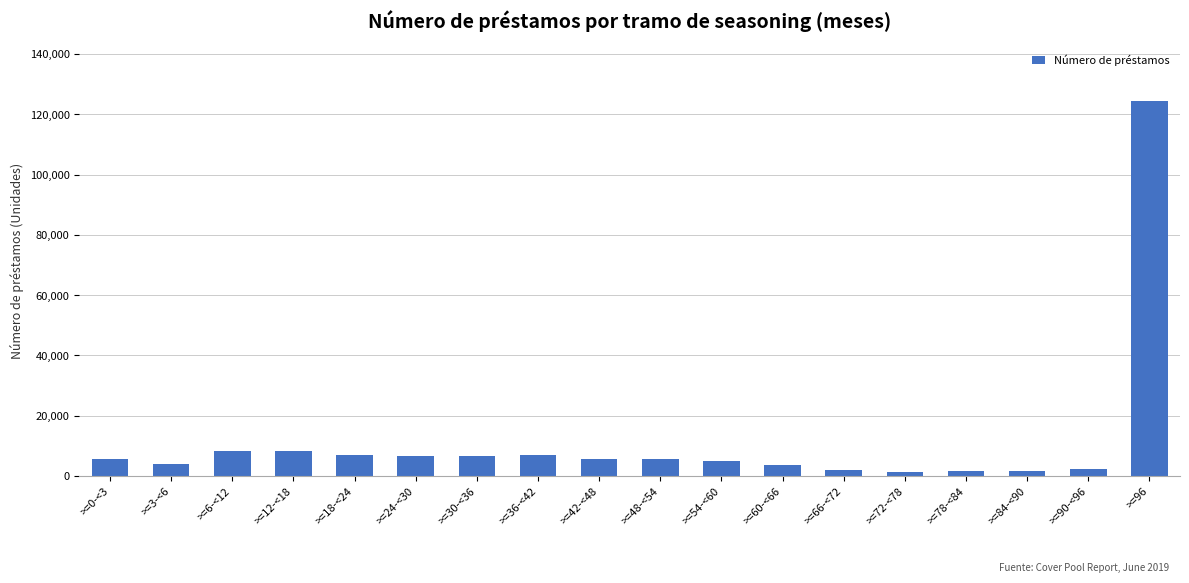

What is the difference between the maximum and second lowest values?

122849